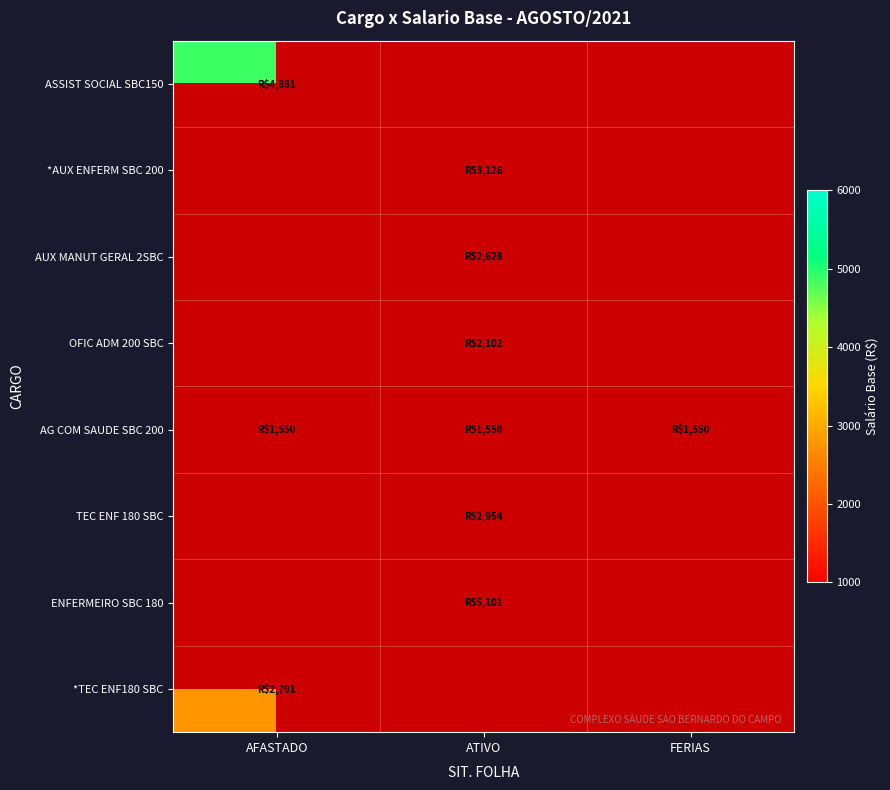

At how many categories does at least one series exceed 2973?

2